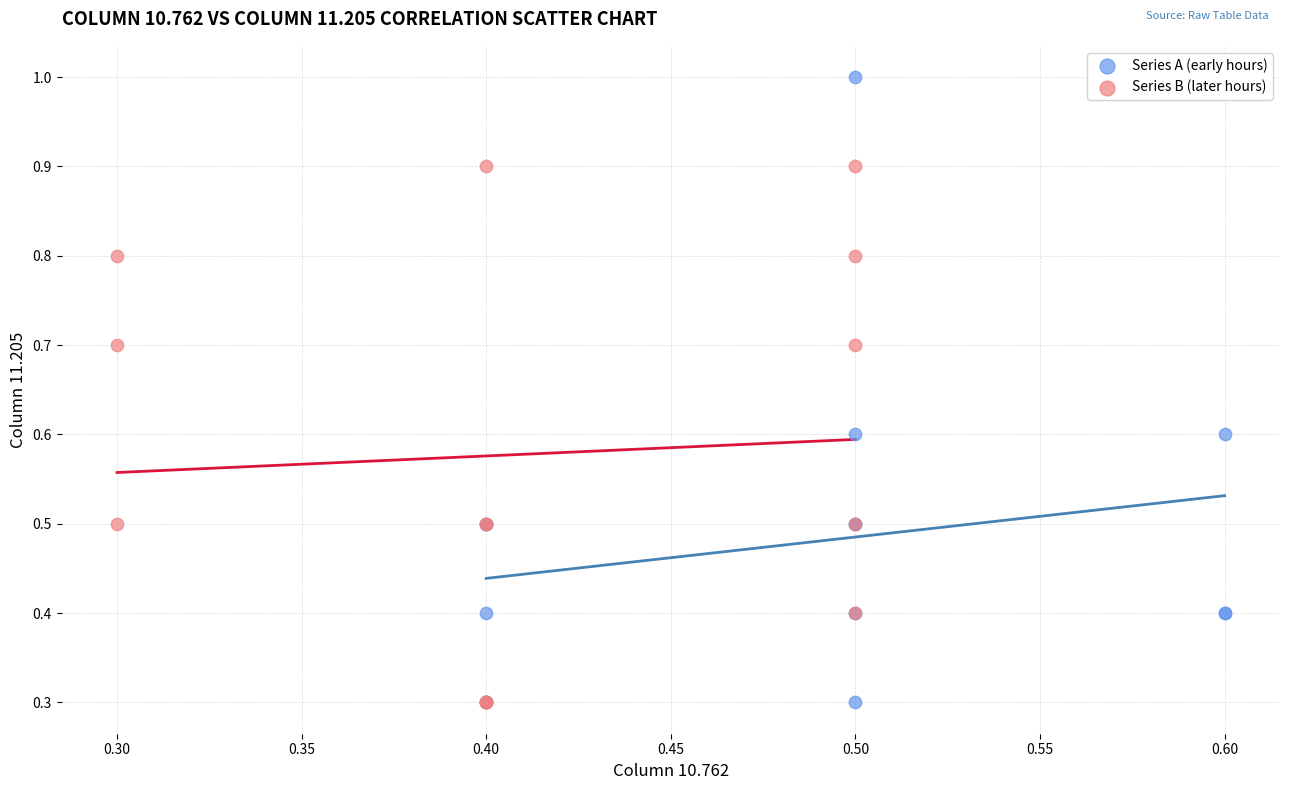

Which series has the largest Y range (max minus min)?

Series A (early hours)